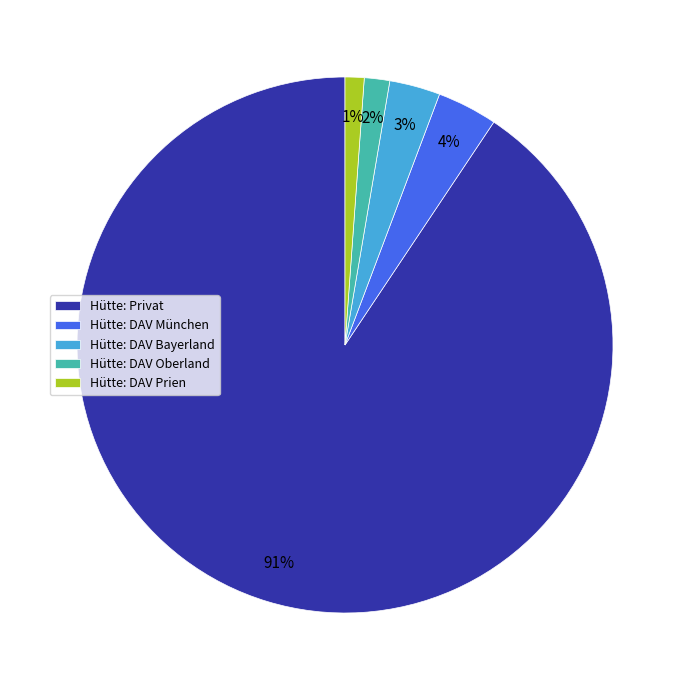

Is the sum of Hütte: Privat and Hütte: DAV Bayerland greater than half?

Yes